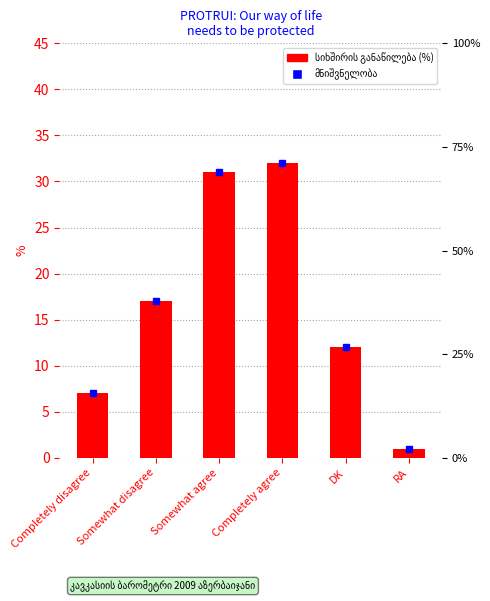

What is the value of the 4th bar from the left?

32